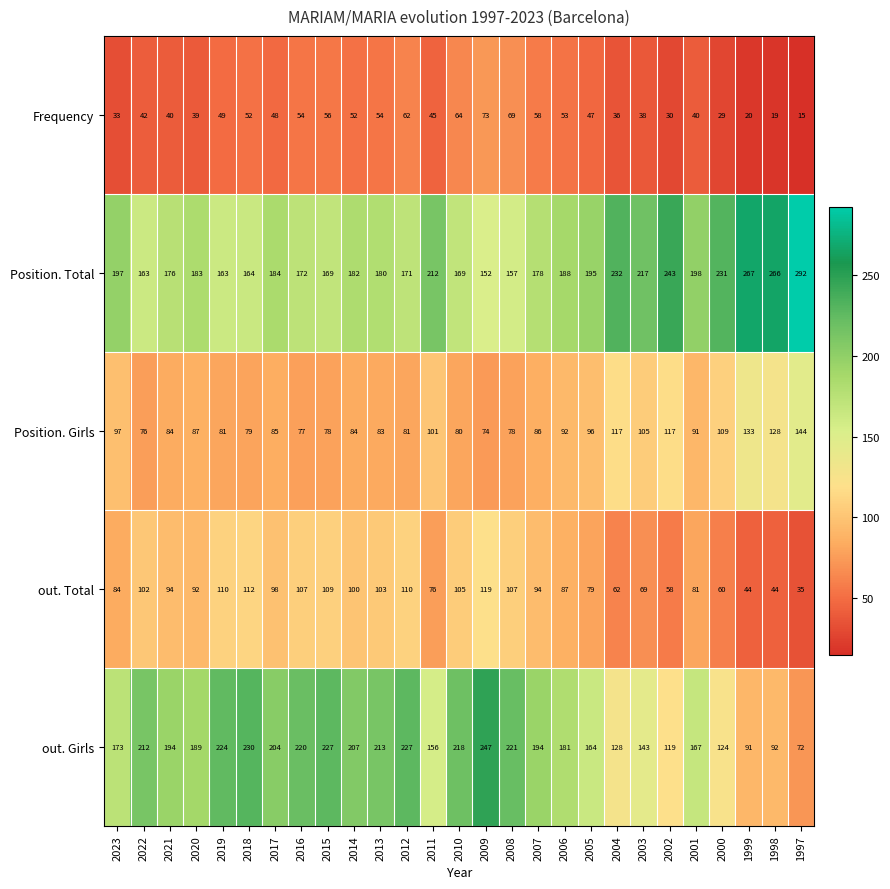

What is the approximate value of Position. Total at 1999, to the nearest 10?

270